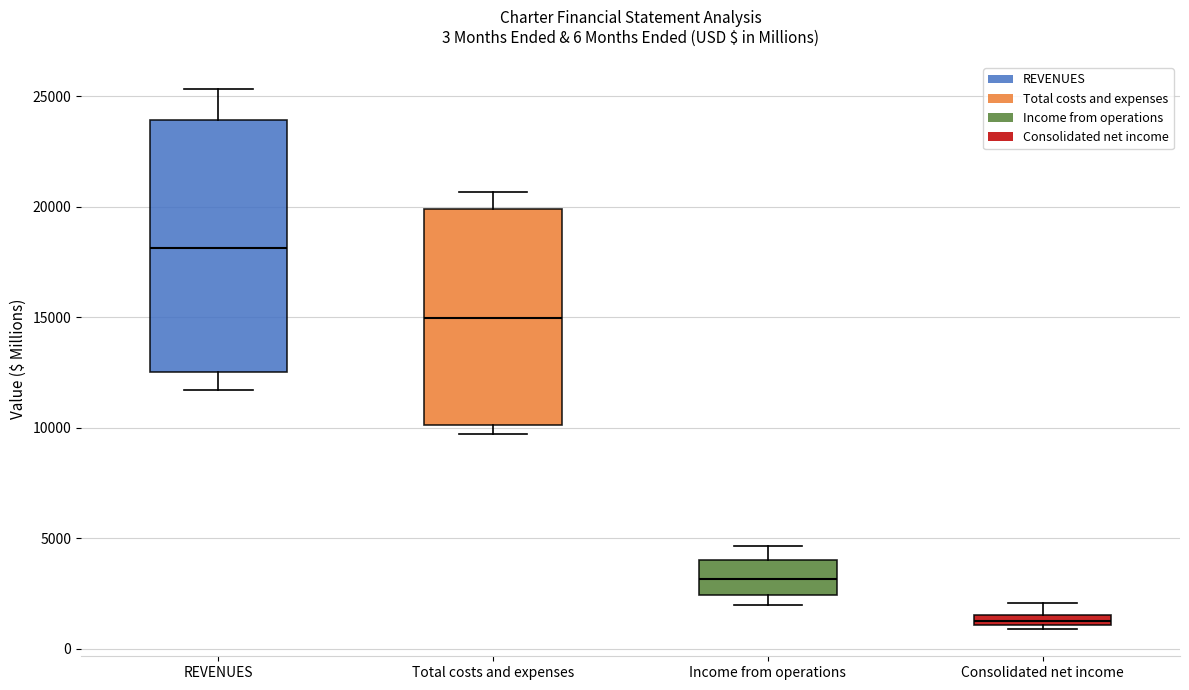

Which box has the lowest median line?

Consolidated net income